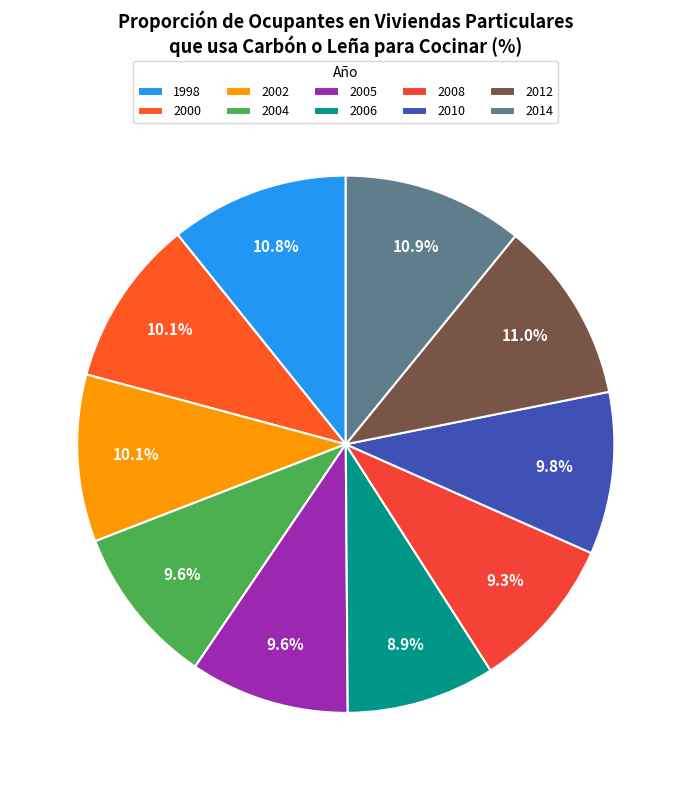

What percentage is the 2008 slice, to the nearest percent?

9%